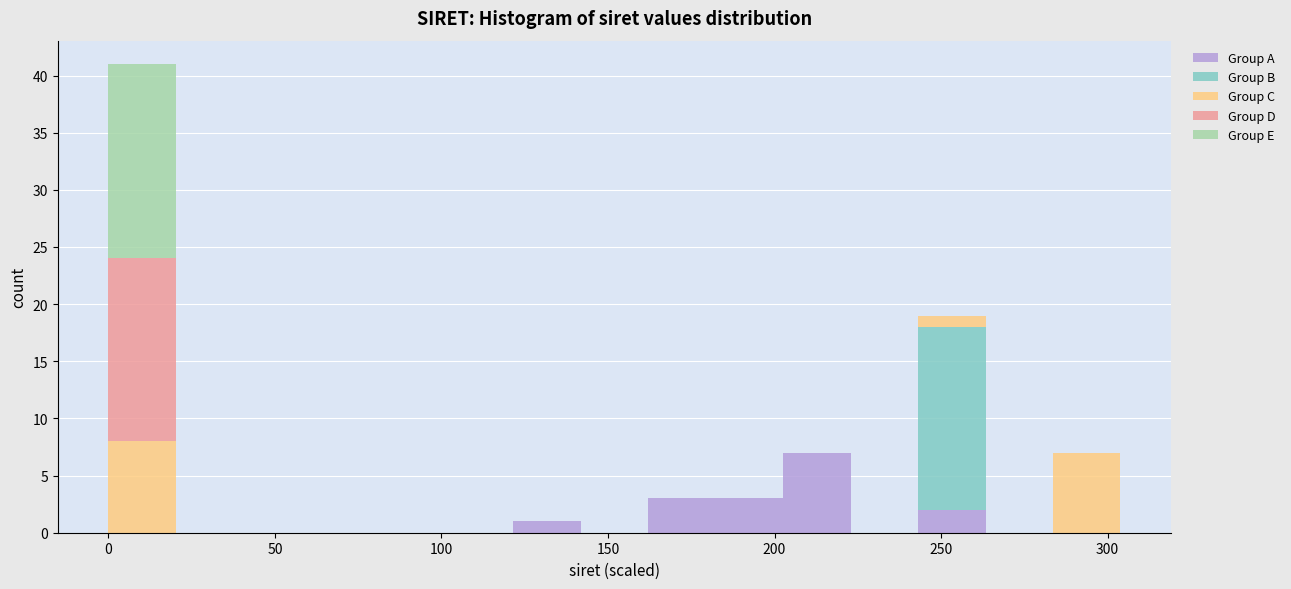

Reading left to right, transcribe this chart: for each stacked bar, give the range it covers on the x-axis and its total height. Neither the bar edges nor the heights are printed on the chart, so give them approximately, as read against the axes.

0 to 20: 41
20 to 40: 0
40 to 60: 0
60 to 80: 0
80 to 100: 0
100 to 120: 0
120 to 140: 1
140 to 160: 0
160 to 180: 3
180 to 205: 3
205 to 225: 7
225 to 245: 0
245 to 265: 19
265 to 285: 0
285 to 305: 7